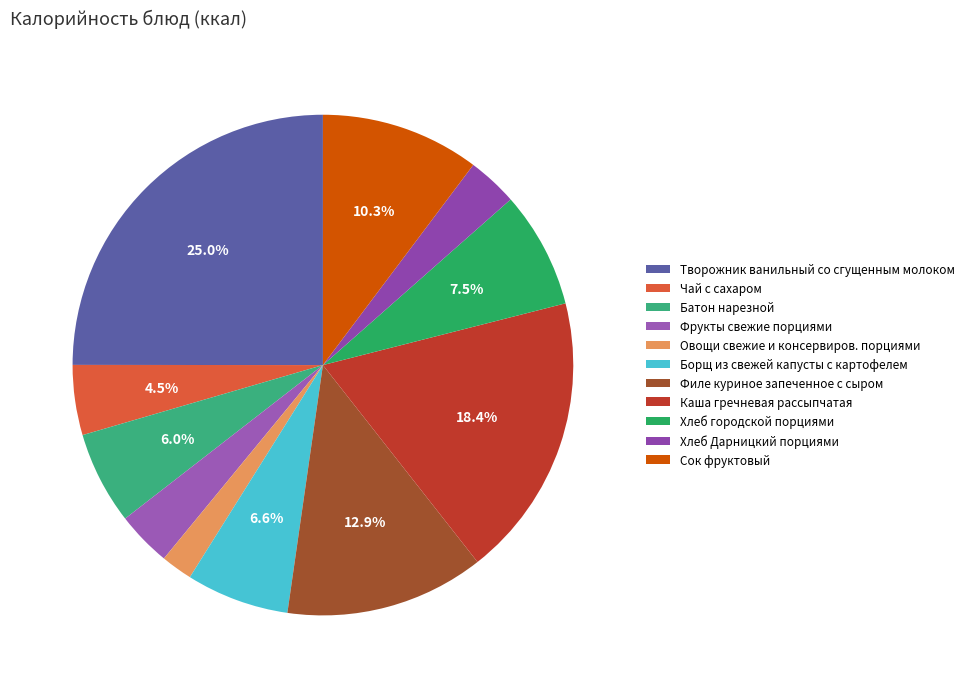

What is the ratio of the value at Каша гречневая рассыпчатая to the value at Борщ из свежей капусты с картофелем?

2.8